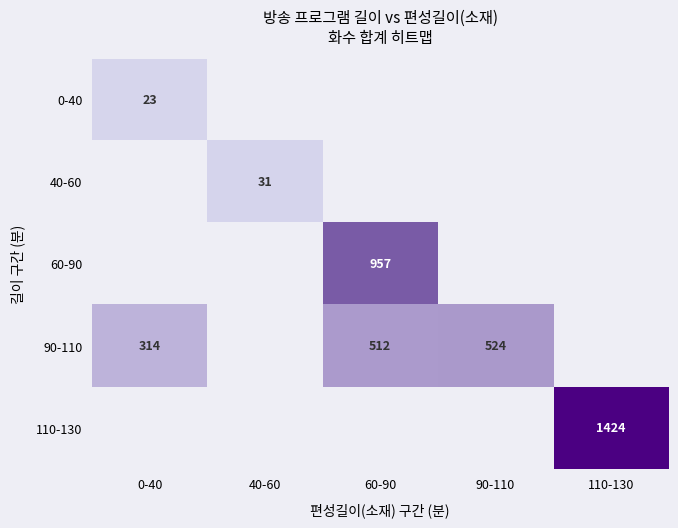

What is the difference between the 90-110 values at 0-40 and 60-90?

198